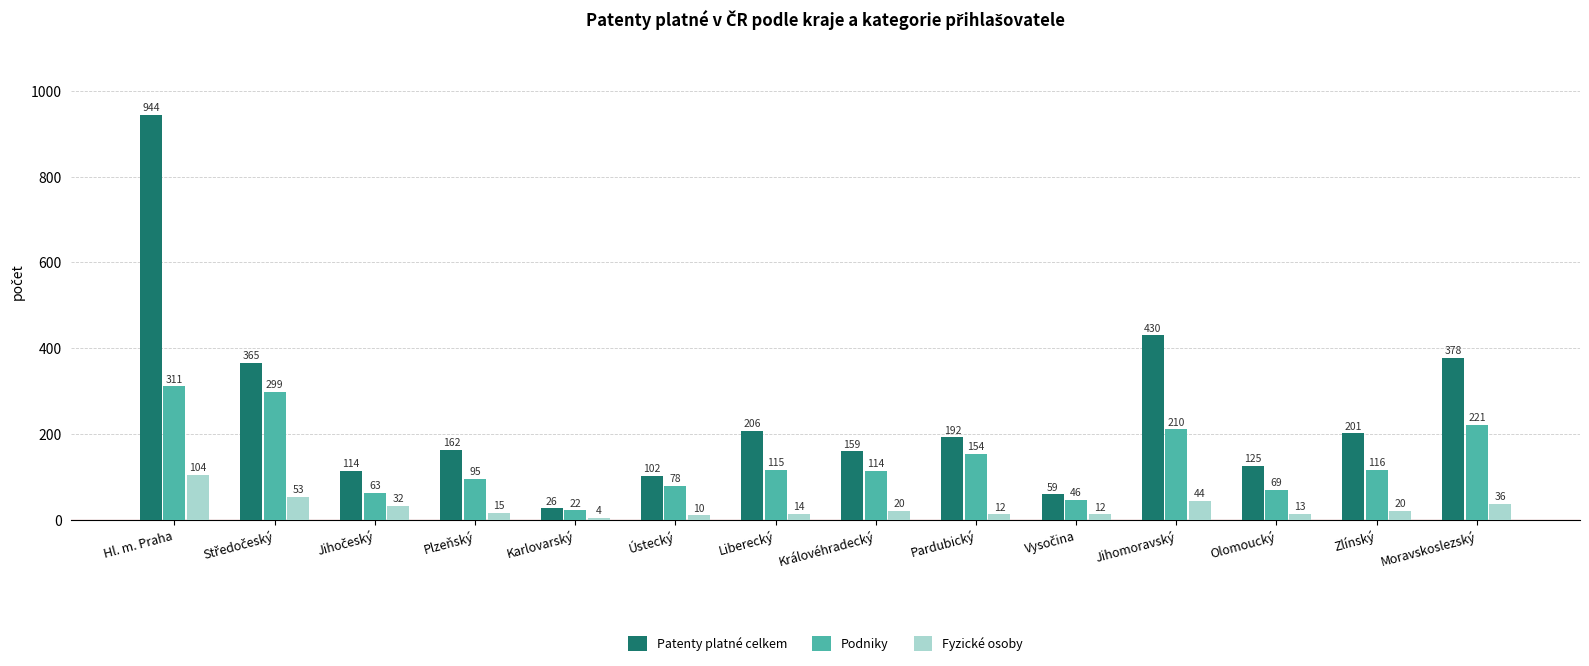

List the series in order of their overall mean, highest first.

Patenty platné celkem, Podniky, Fyzické osoby